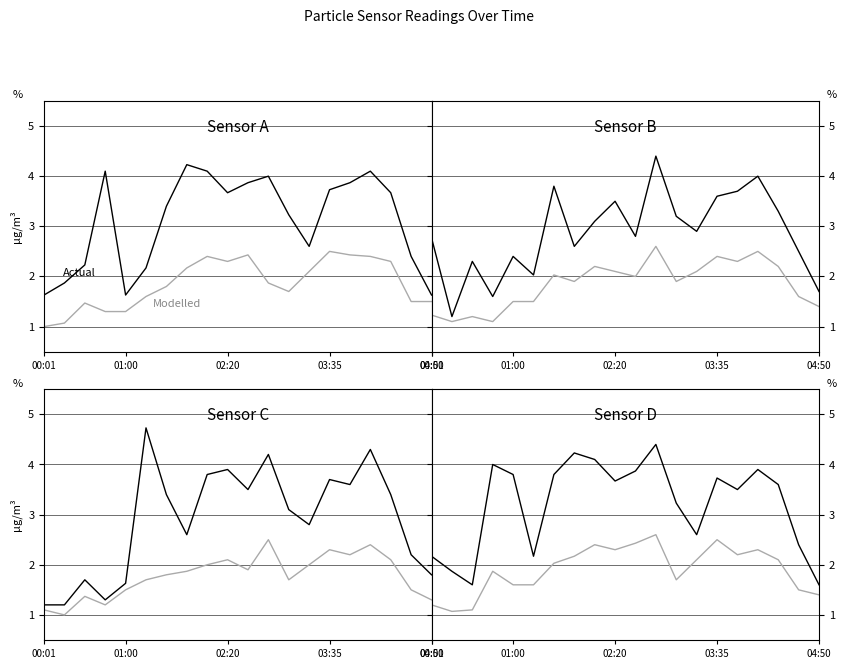

What is the difference between the Modelled (SDS_P2) values at 7 and 16?

0.1